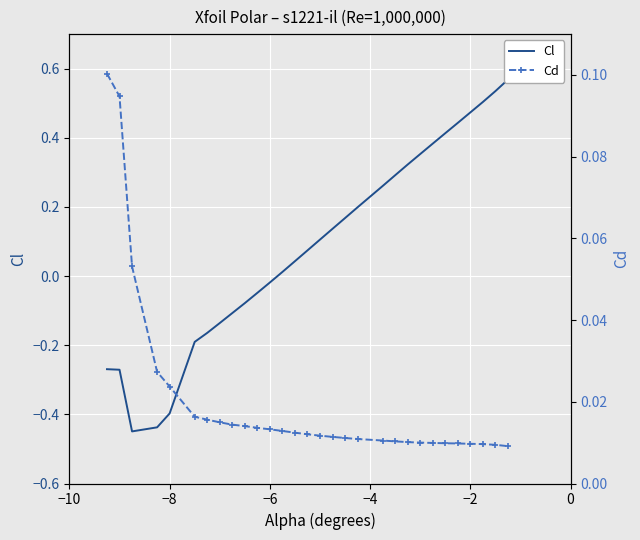

Reading left to right, what are all the values shown in this chart?

Cl: -0.3	-0.3	-0.4	-0.4	-0.4	-0.2	-0.2	-0.1	-0.1	-0.1	-0.0	-0.0	0.0	0.0	0.1	0.1	0.1	0.2	0.2	0.3	0.3	0.3	0.4	0.4	0.4	0.4	0.5	0.5	0.5	0.6
Cd: 0.1	0.1	0.1	0.0	0.0	0.0	0.0	0.0	0.0	0.0	0.0	0.0	0.0	0.0	0.0	0.0	0.0	0.0	0.0	0.0	0.0	0.0	0.0	0.0	0.0	0.0	0.0	0.0	0.0	0.0